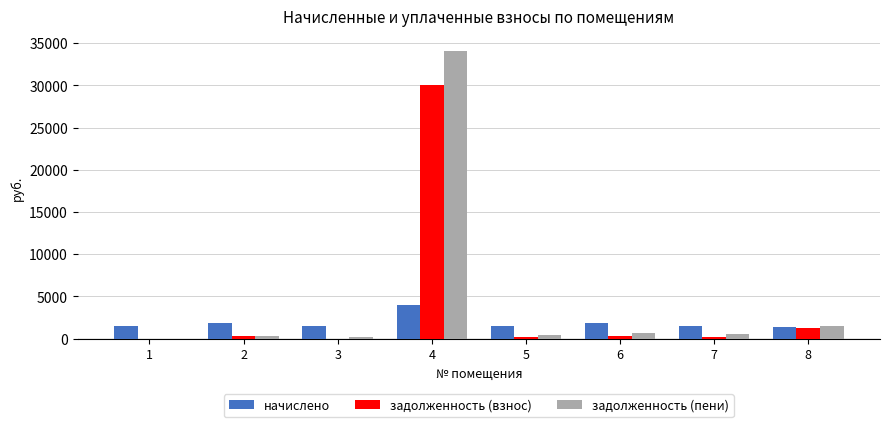

Count the number of categories in the chart.

8